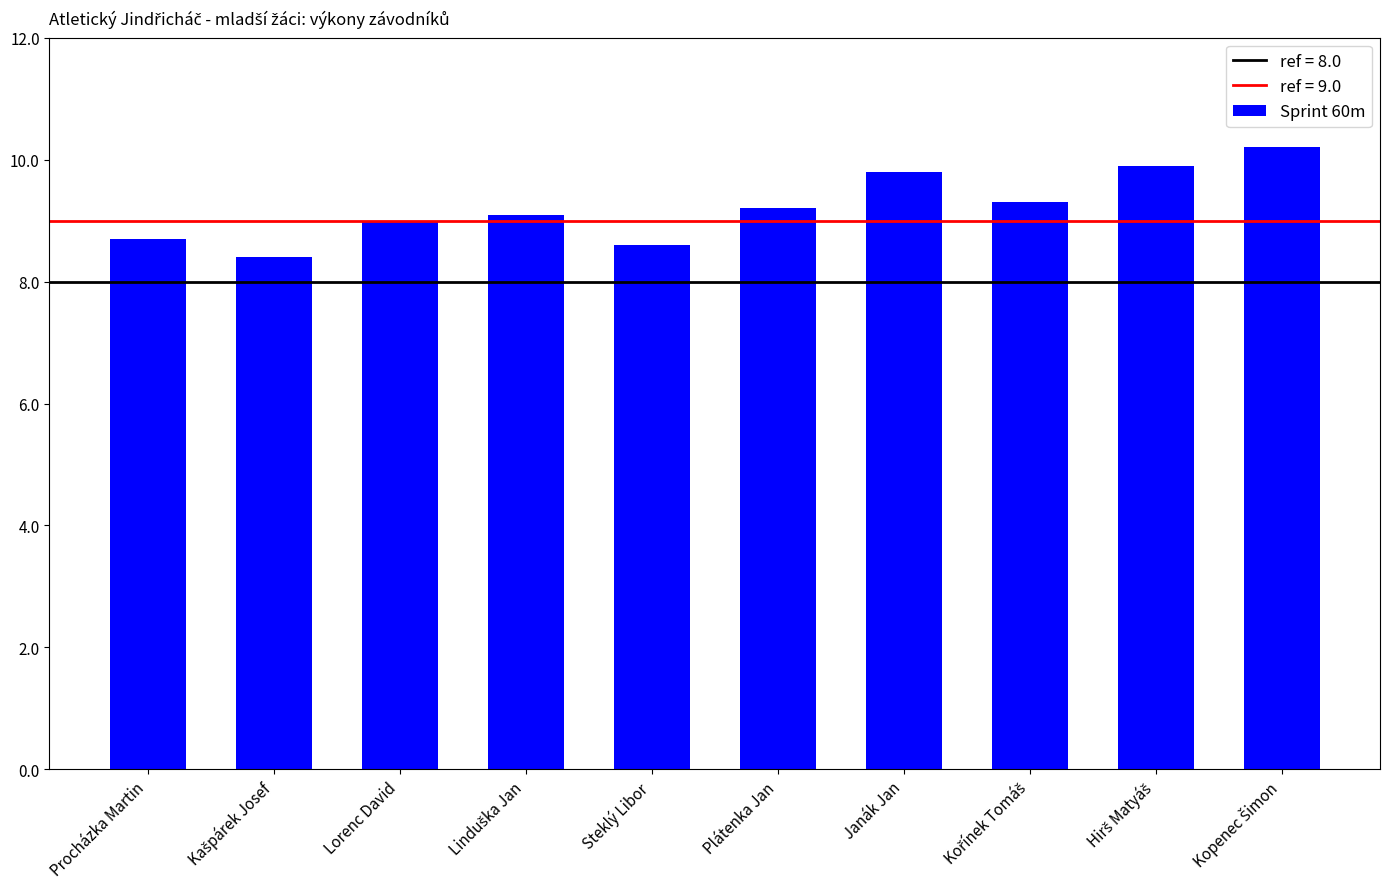

Reading right to left, transcribe all the data shown in this chart.

10.2	9.9	9.3	9.8	9.2	8.6	9.1	9.0	8.4	8.7